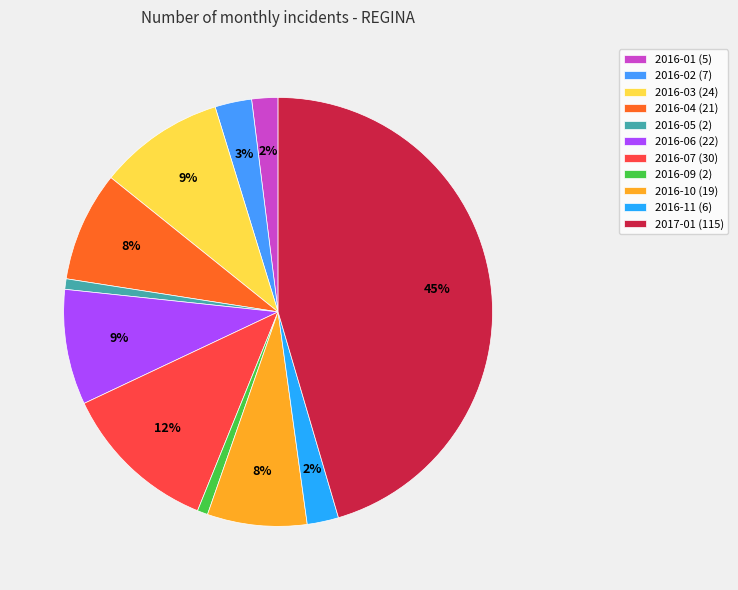

What is the change in value from 2016-06 to 2016-11?

-16